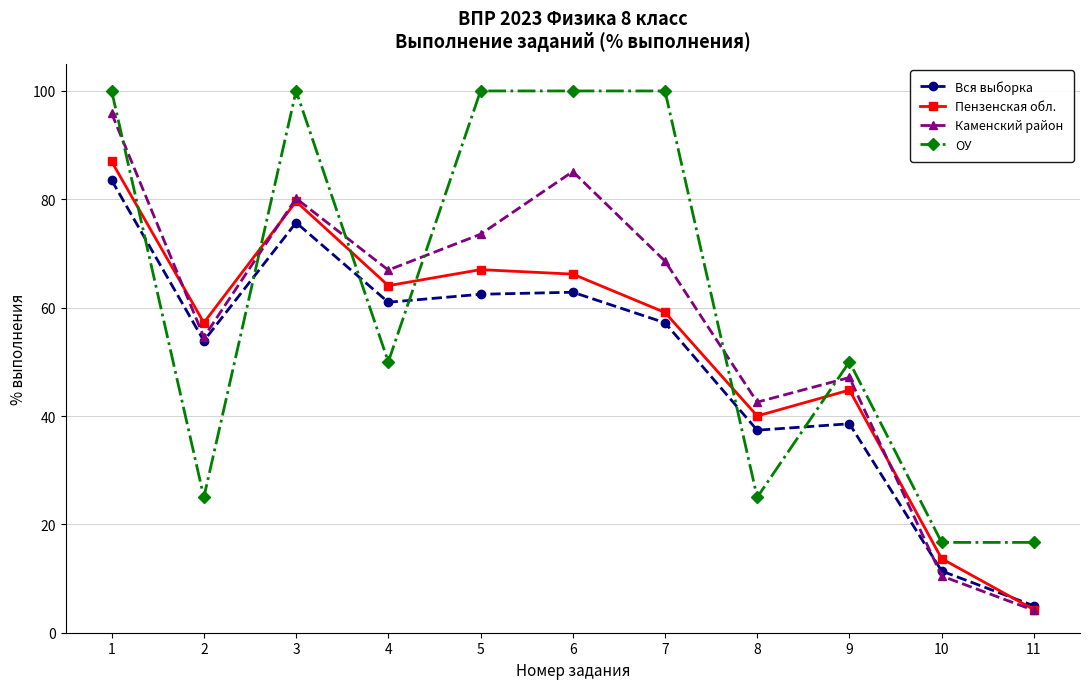

True or false: Каменский район has a value of 47.1 at 9.

True